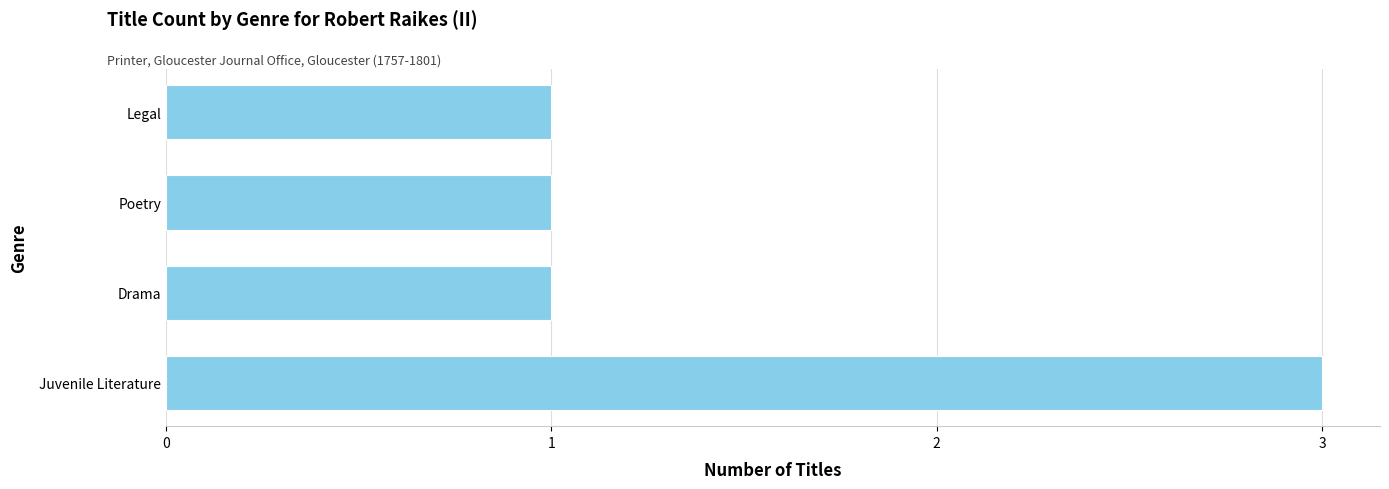

Reading bottom to top, extract all data points from this chart.

Juvenile Literature=3	Drama=1	Poetry=1	Legal=1